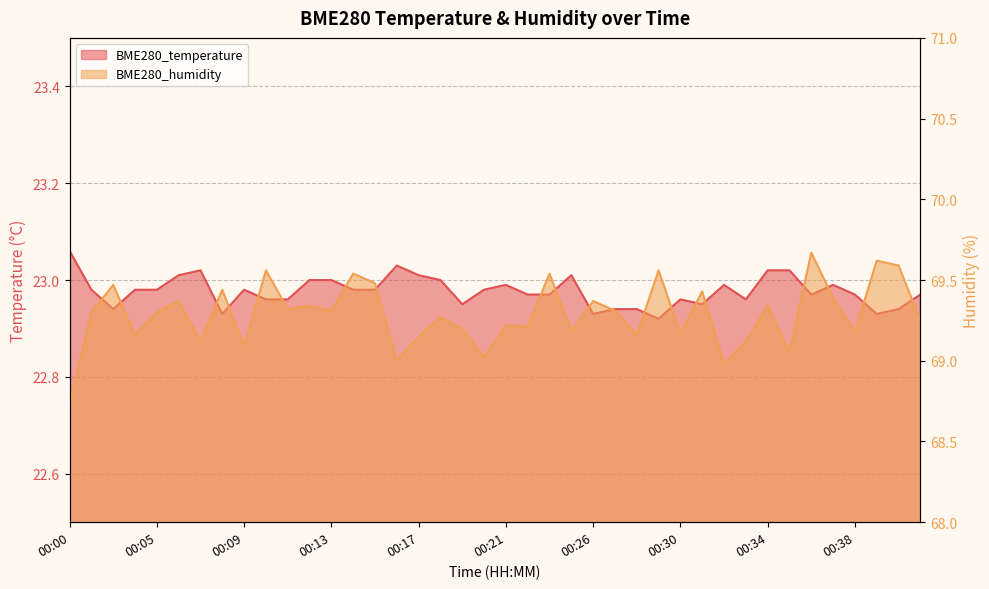

How many interior local valleys does the BME280_humidity series have?

14